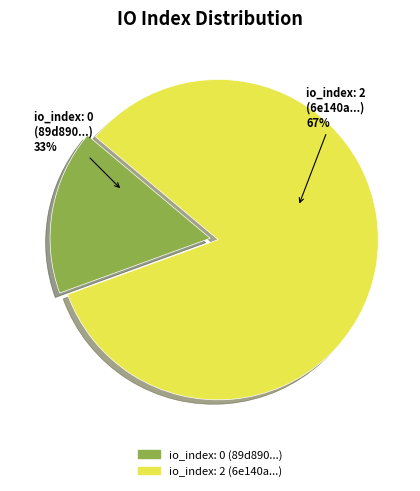

Which category has the biggest portion of the pie?

io_index_2